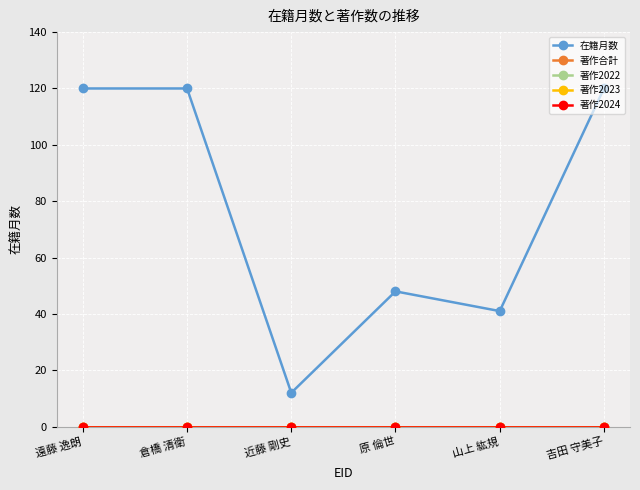

Does the chart have visible grid lines?

Yes